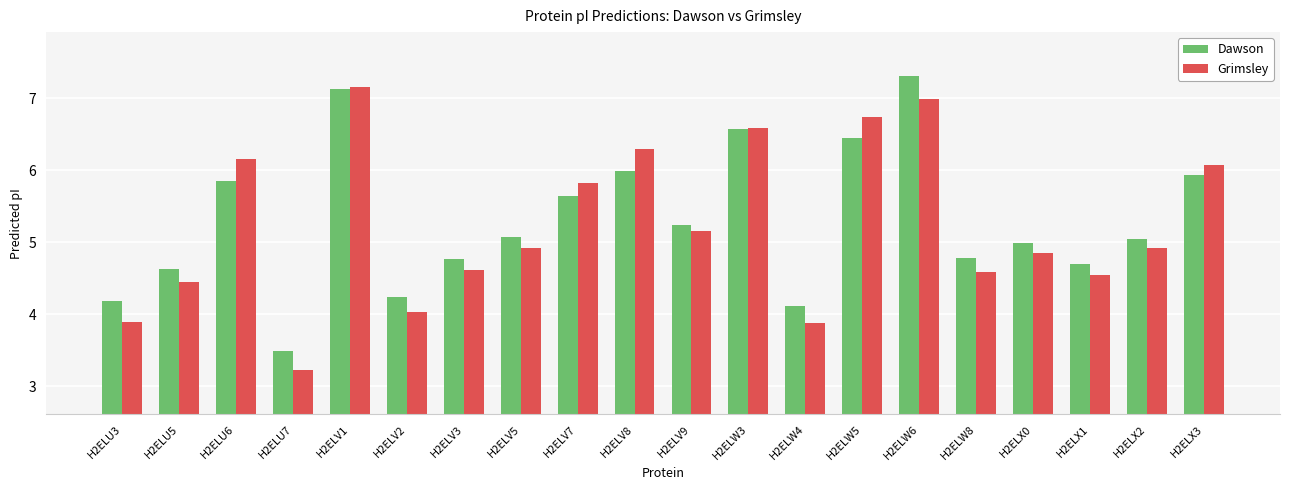

What is the difference between the second highest and minimum values in the Grimsley series?

3.8